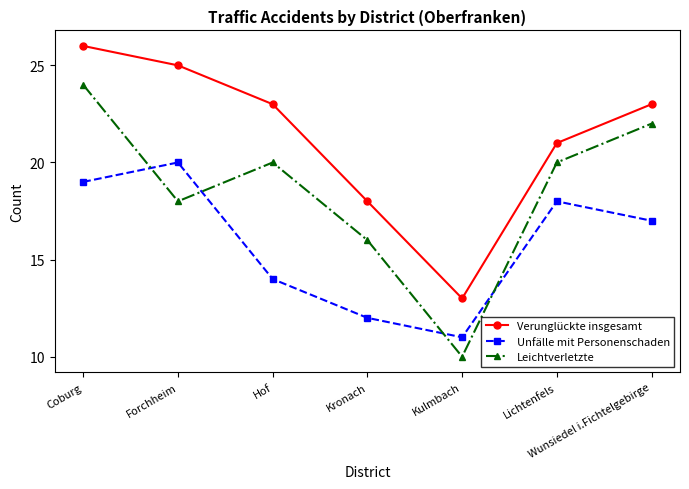

True or false: Verunglückte insgesamt and Leichtverletzte intersect in this chart.

False